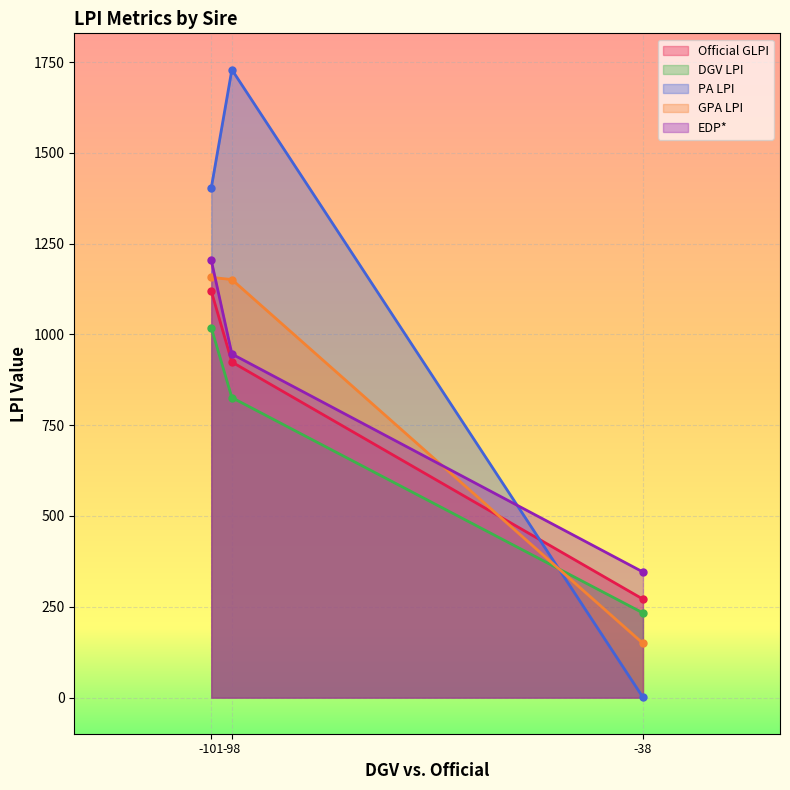

The value of PA LPI at -38 is 0.5. True or false?

True